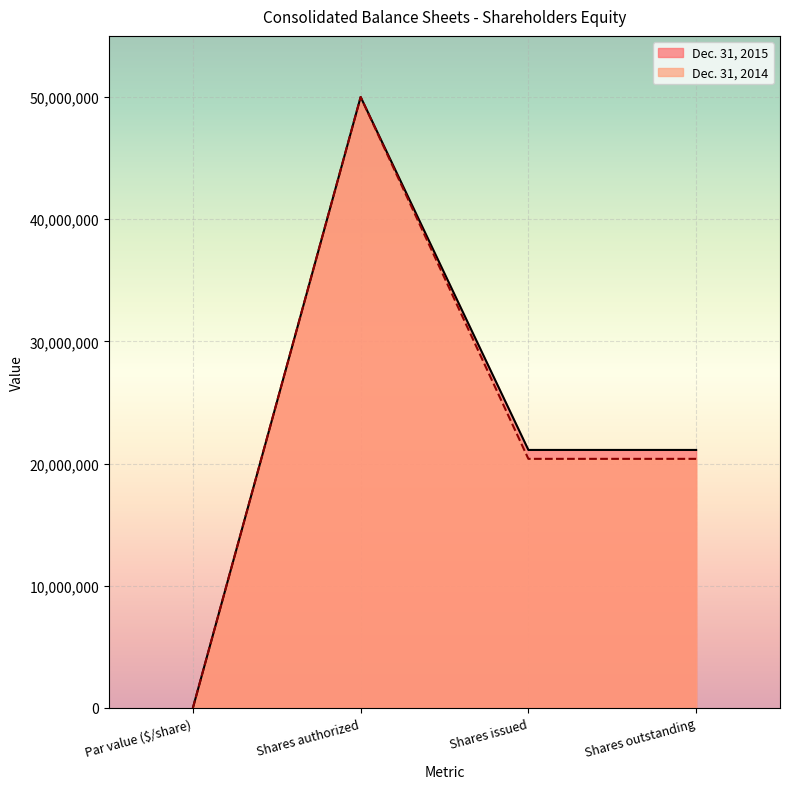

Which series has the widest spread of values?

Dec. 31, 2015